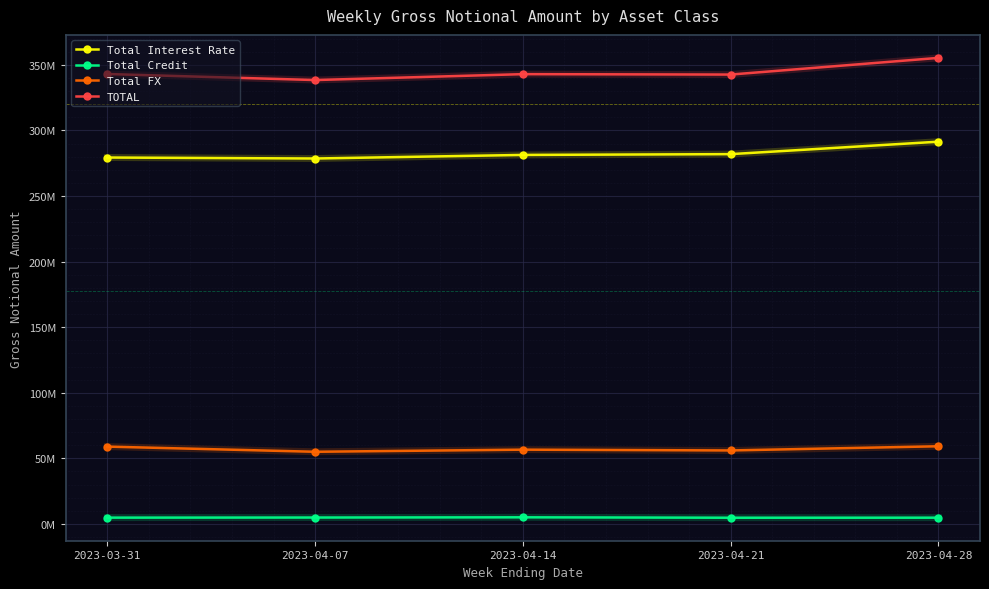

What is the difference between the second highest and second lowest values in the Total Interest Rate series?

2581983